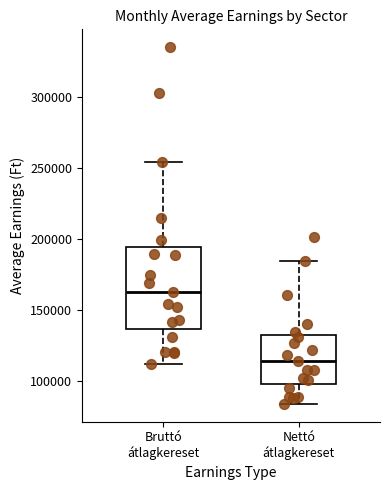

Where does the upper whisker of the box for Nettó átlagkereset end on the y-axis? The values are not printed on the chart, so give them approximately, as read against the axis.

185000